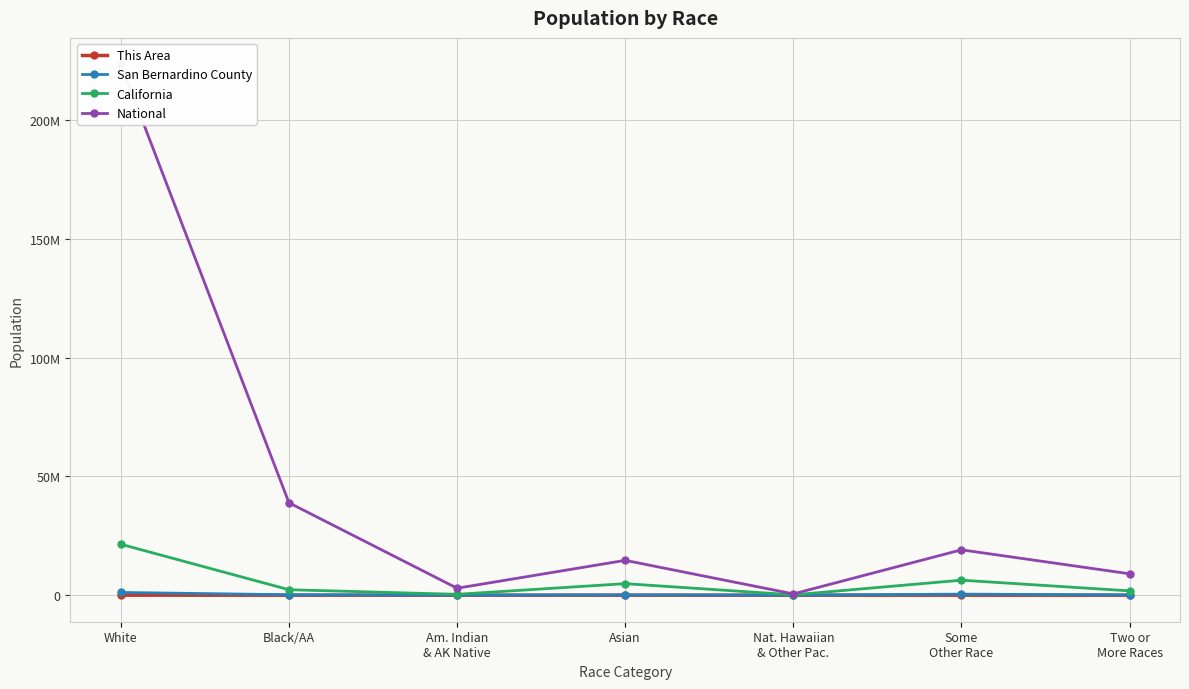

Which category has the highest value in the San Bernardino County series?

White